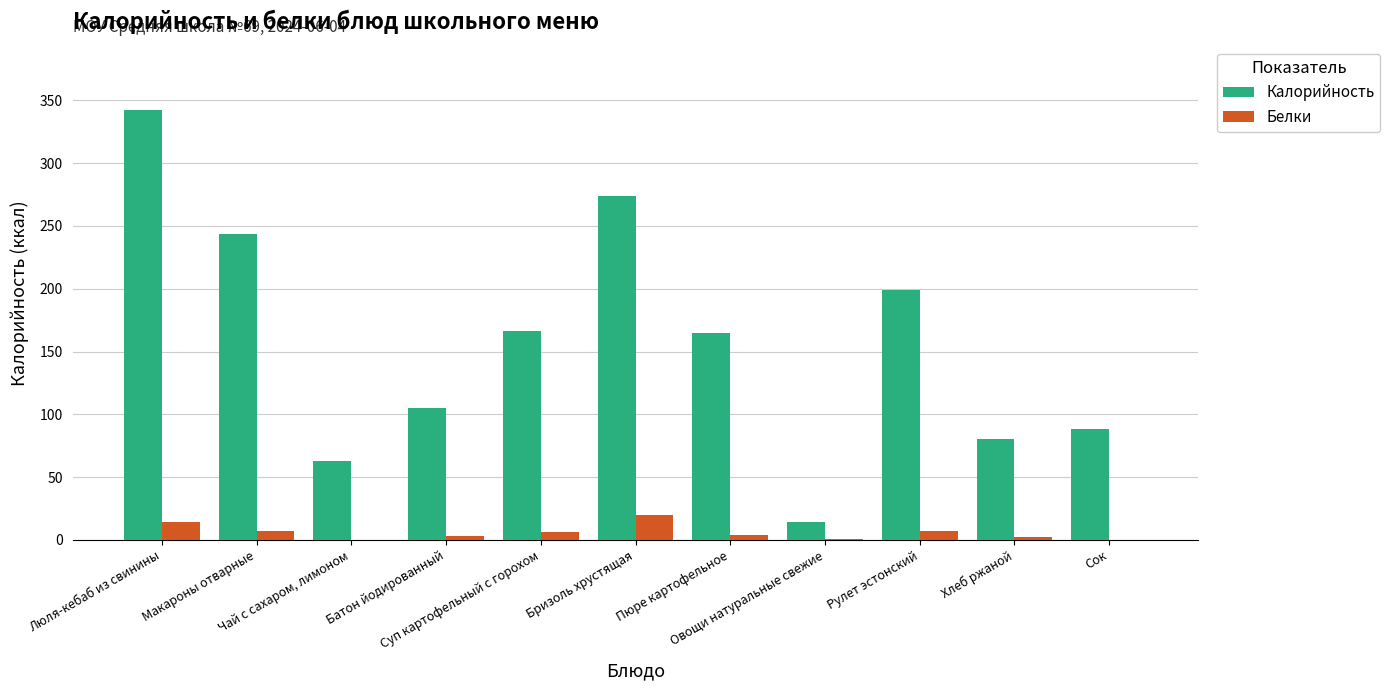

What is the sum of all Калорийность values?

1740.0